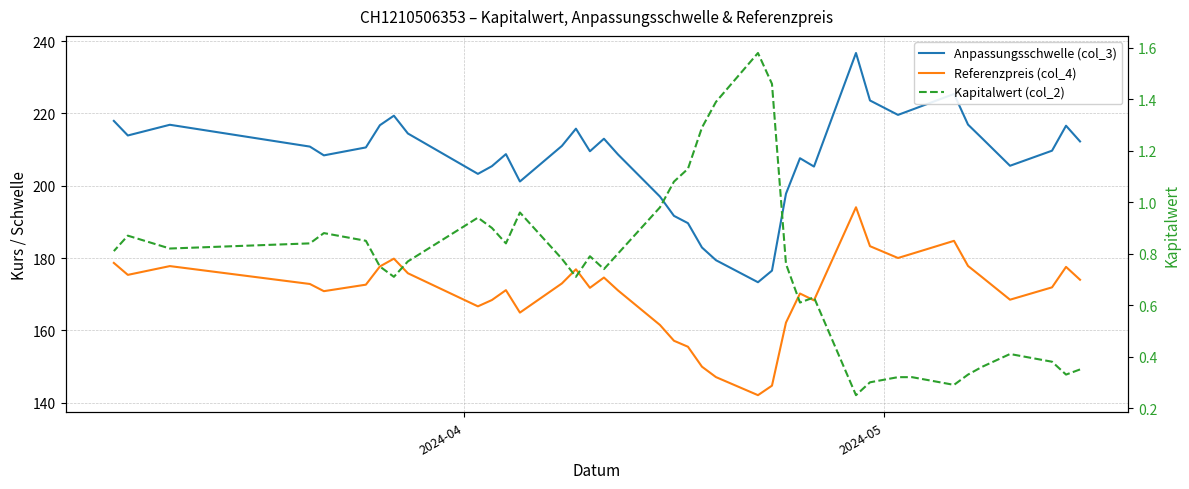

Does the chart display data point markers on the line(s)?

No